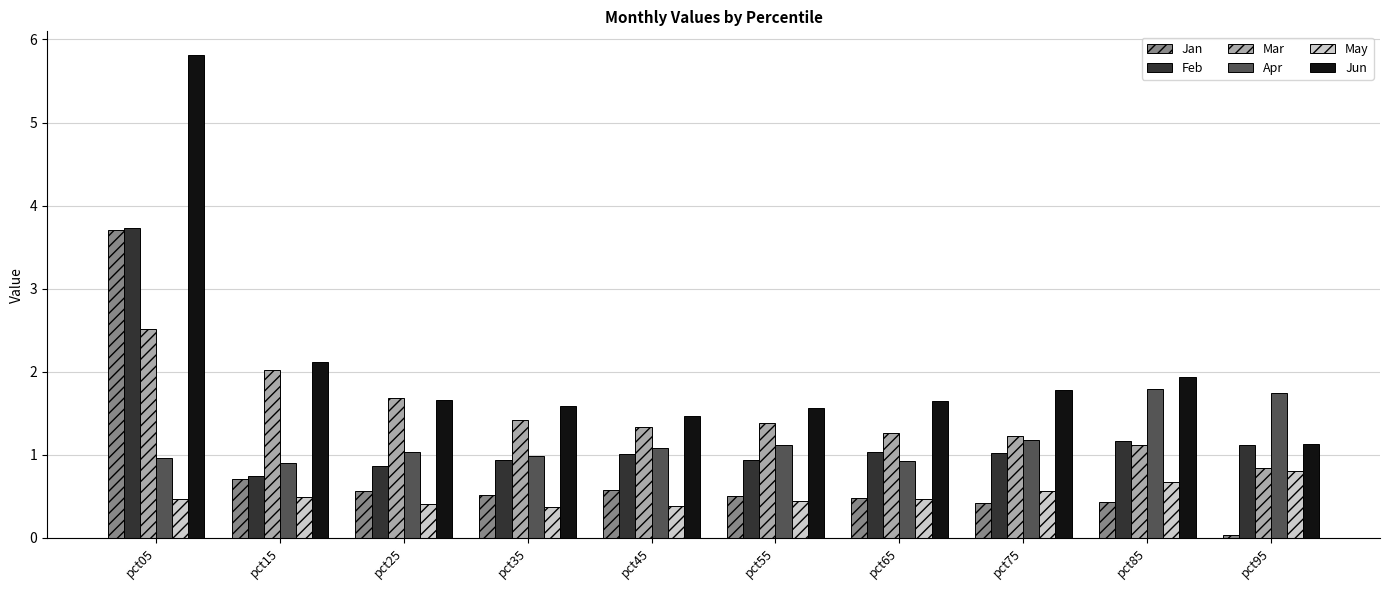

What is the value of the Feb bar at the 9th from the left?

1.2